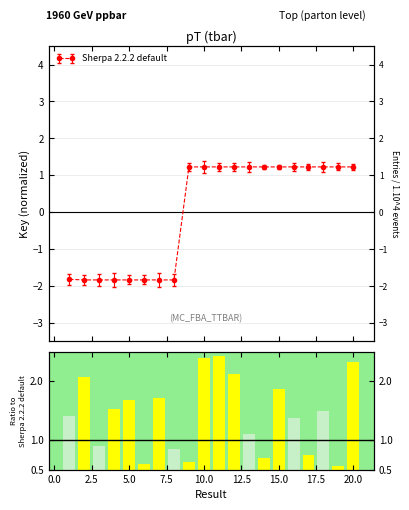

Reading left to right, transcribe all the data shown in this chart.

1=-1.8	2=-1.8	3=-1.8	4=-1.8	5=-1.8	6=-1.8	7=-1.8	8=-1.8	9=1.2	10=1.2	11=1.2	12=1.2	13=1.2	14=1.2	15=1.2	16=1.2	17=1.2	18=1.2	19=1.2	20=1.2